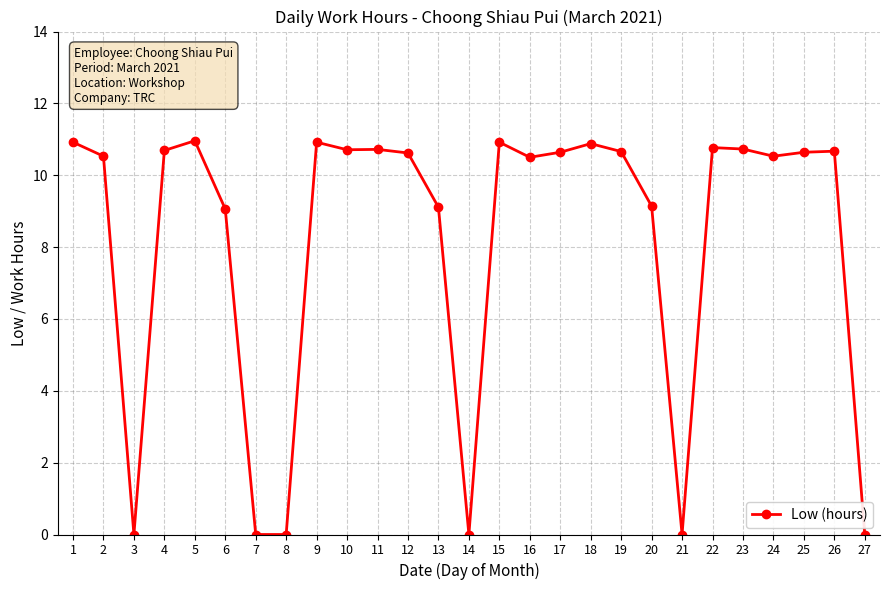

What is the maximum value shown in the chart?

11.0